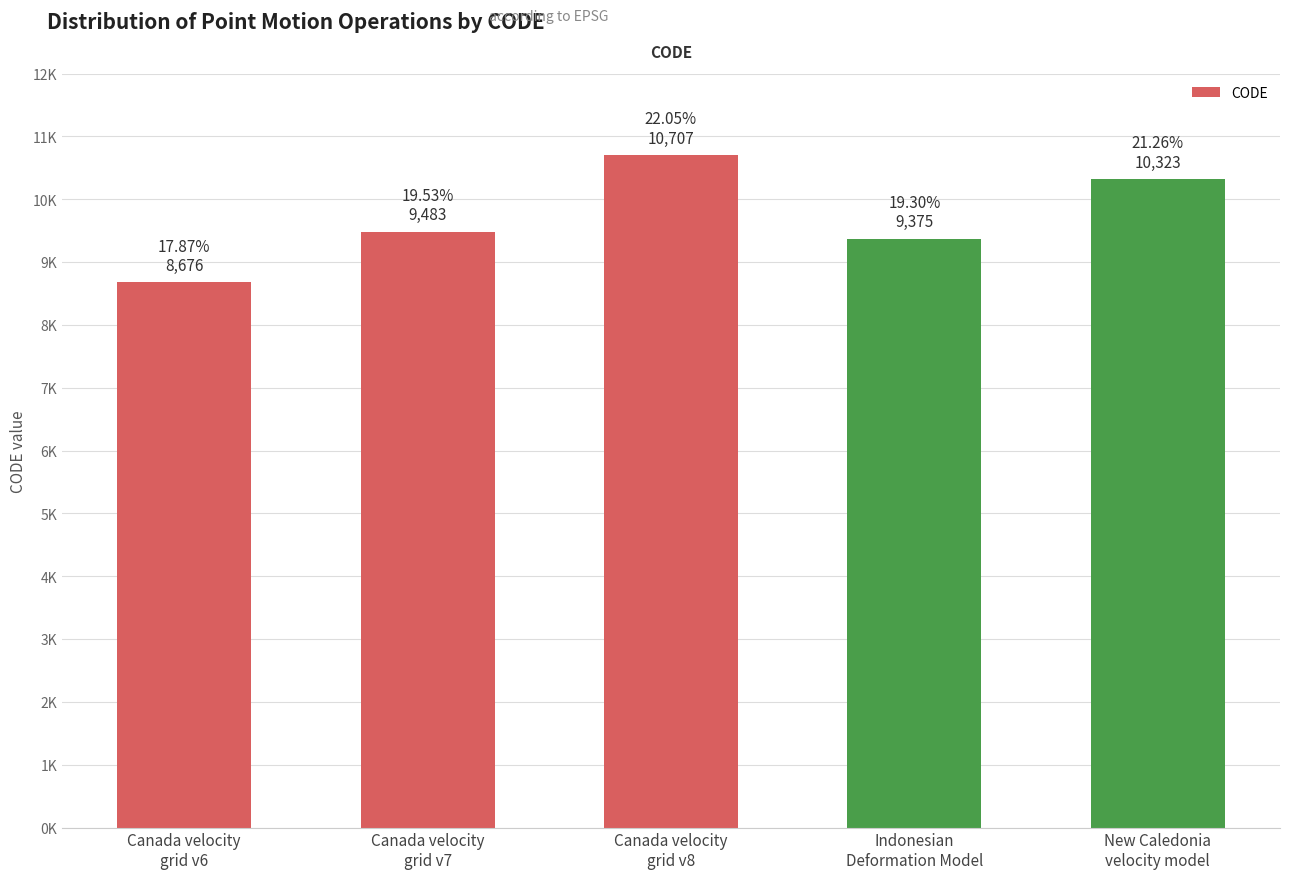

What is the sum of all values?

48564